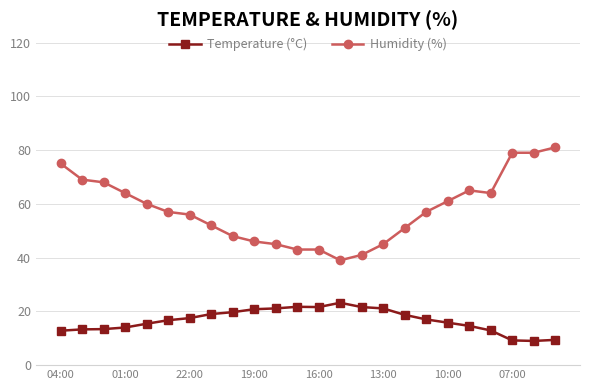

What is the difference between the maximum and second lowest values in the Temperature (°C) series?

14.0